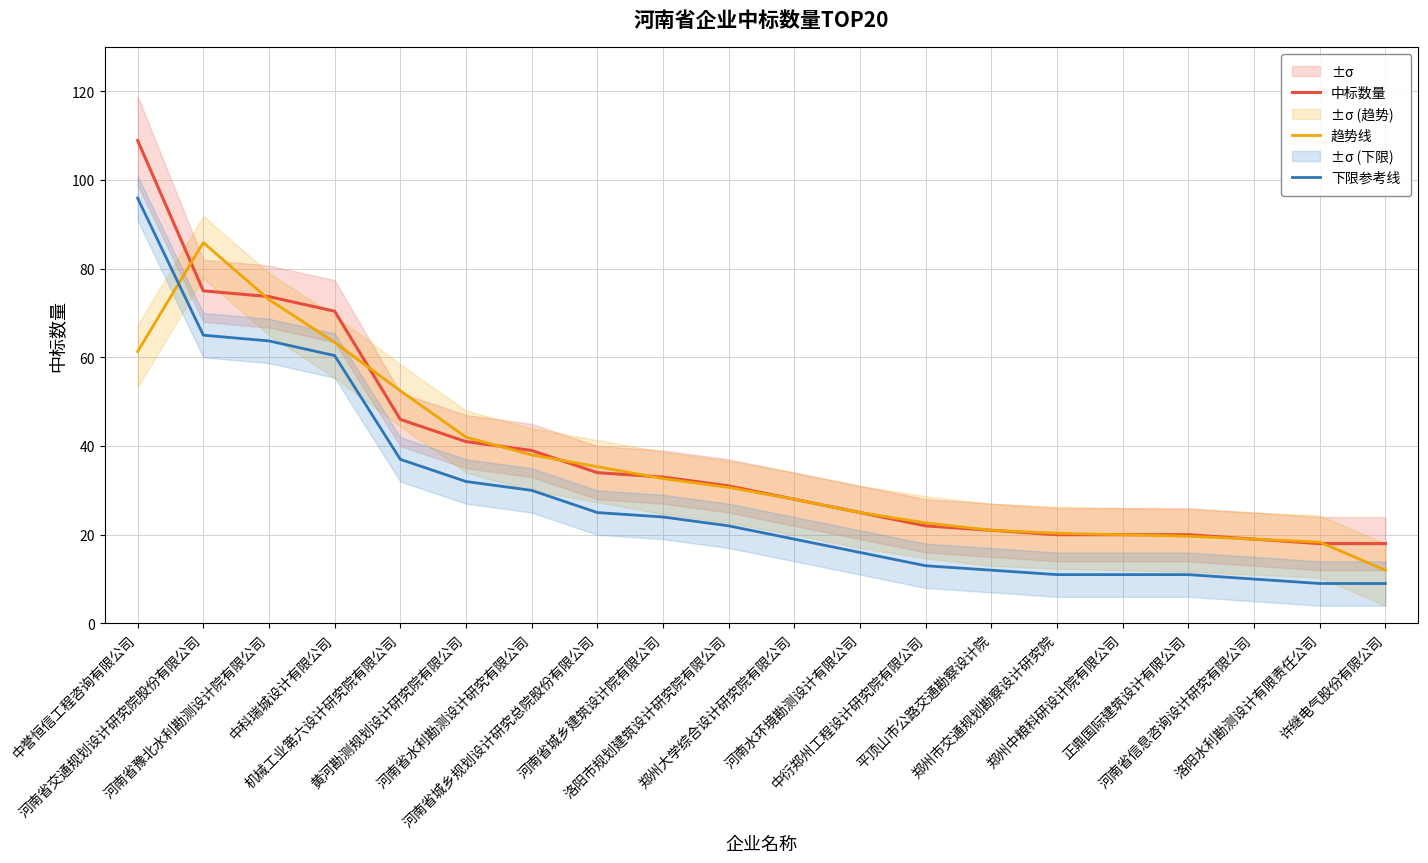

The value of 下限参考线 at 郑州大学综合设计研究院有限公司 is 19.0. True or false?

True